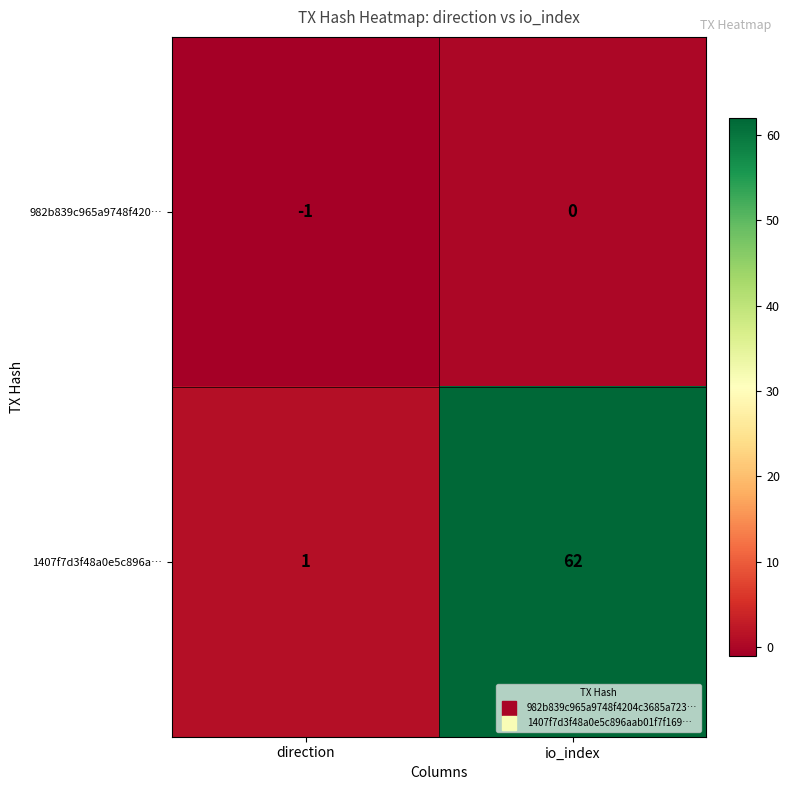

Which series has the widest spread of values?

1407f7d3f48a0e5c896a…